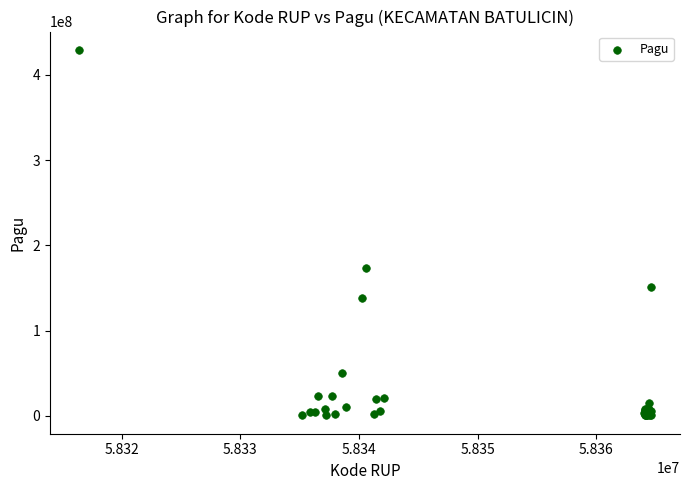

What Y value in the scatter plot is closest to 214889762?

173000000